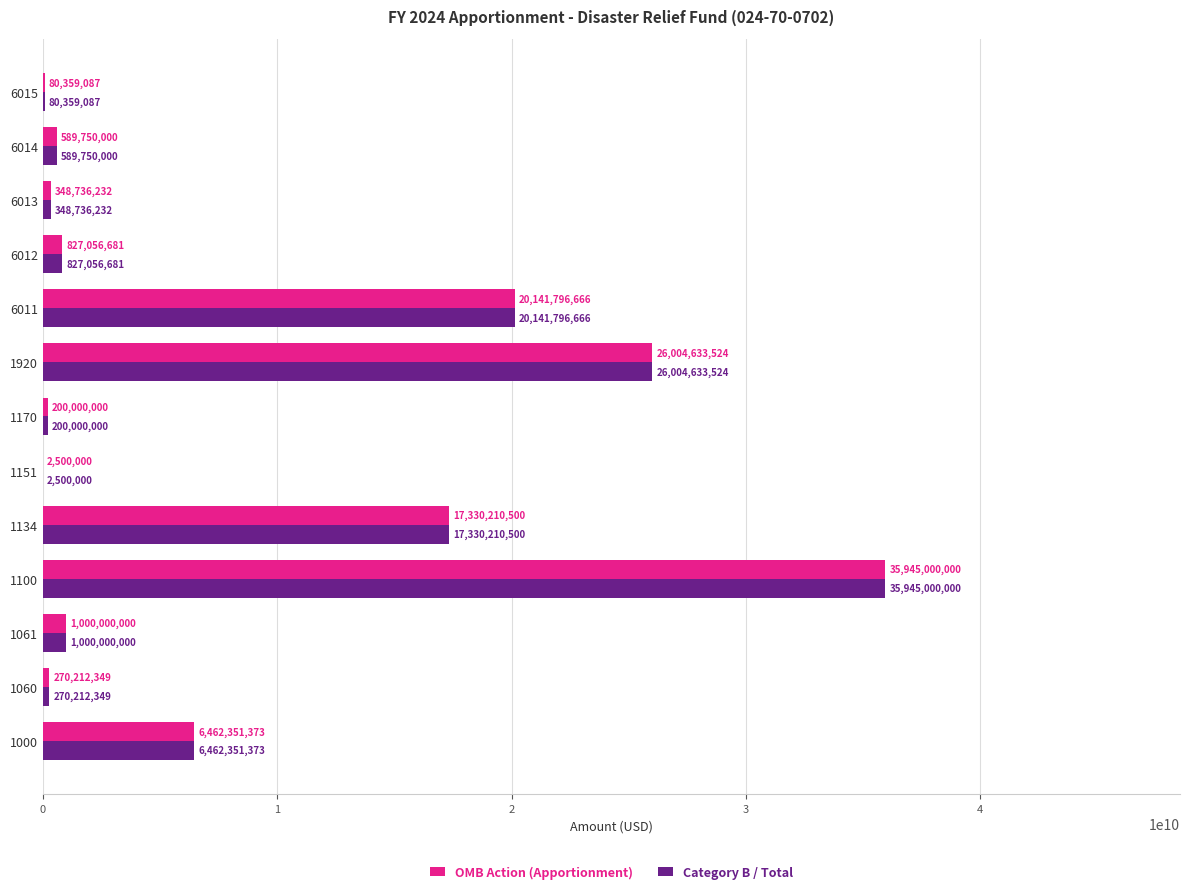

What is the maximum value for Category B / Total?

35945000000